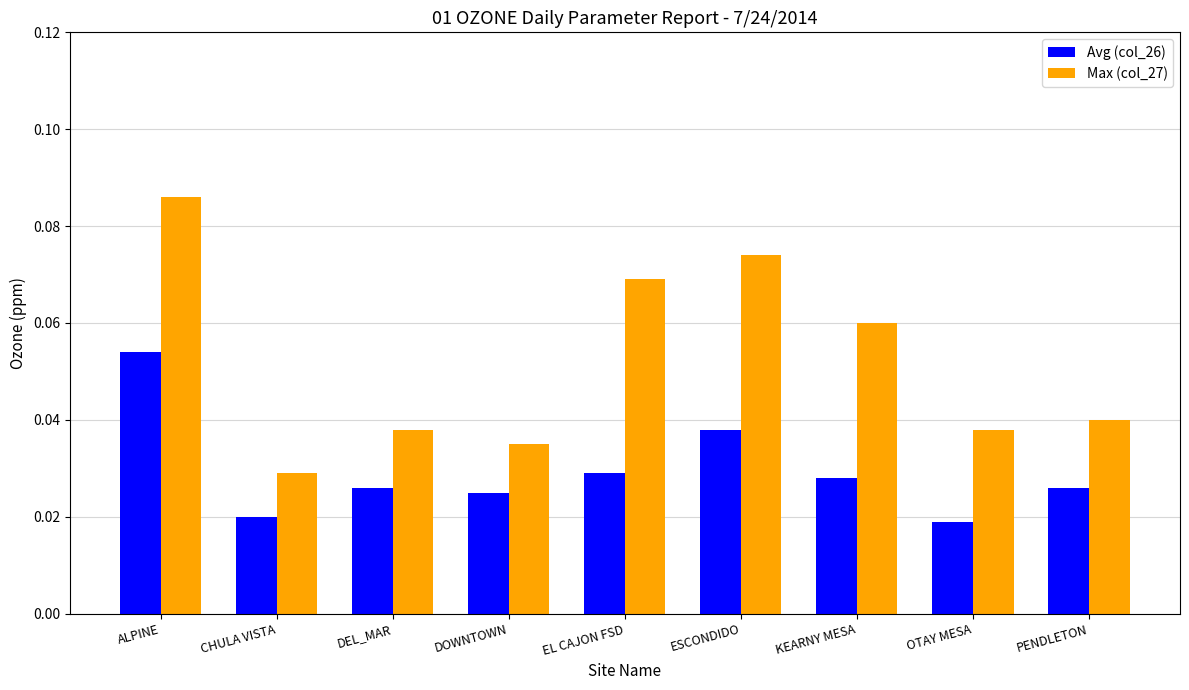

At which category is the sum across all series the highest?

ALPINE